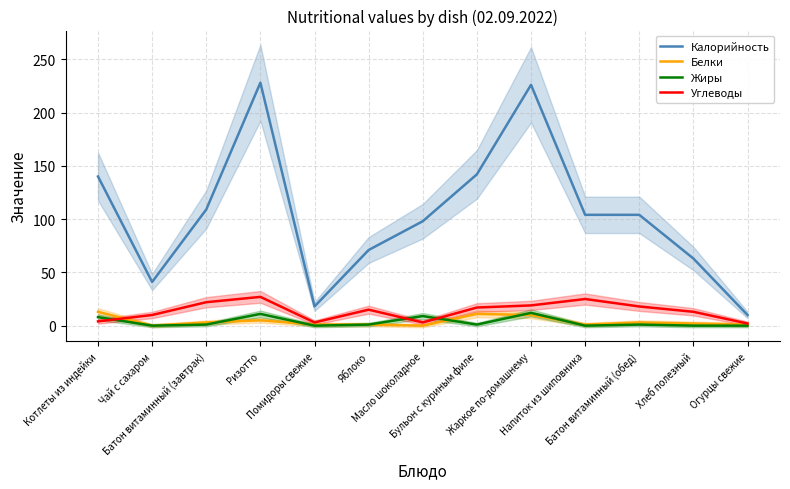

Which has a higher value, Хлеб полезный or Батон витаминный (обед)?

Батон витаминный (обед)